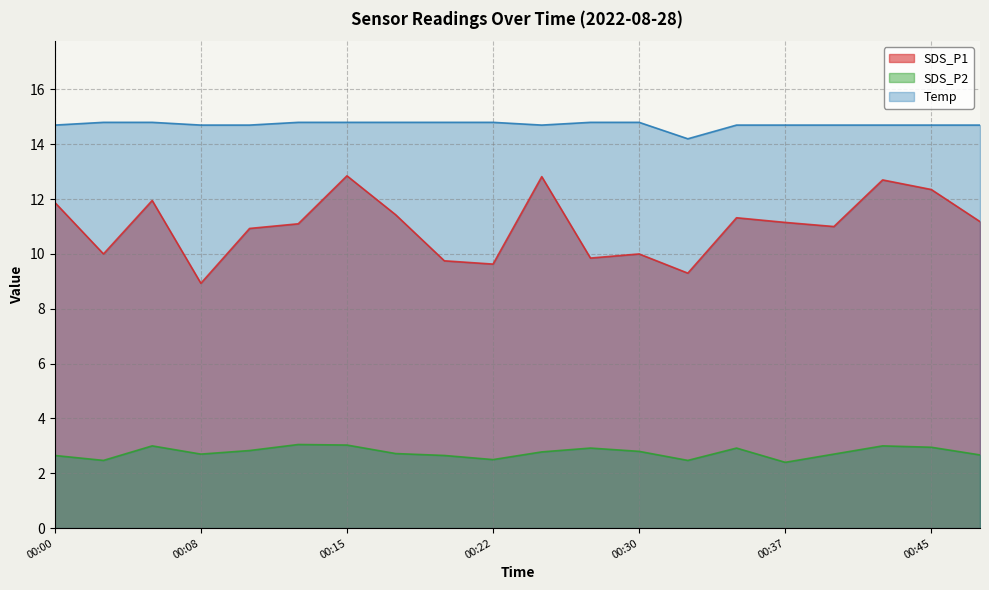

How many series are shown in this chart?

3